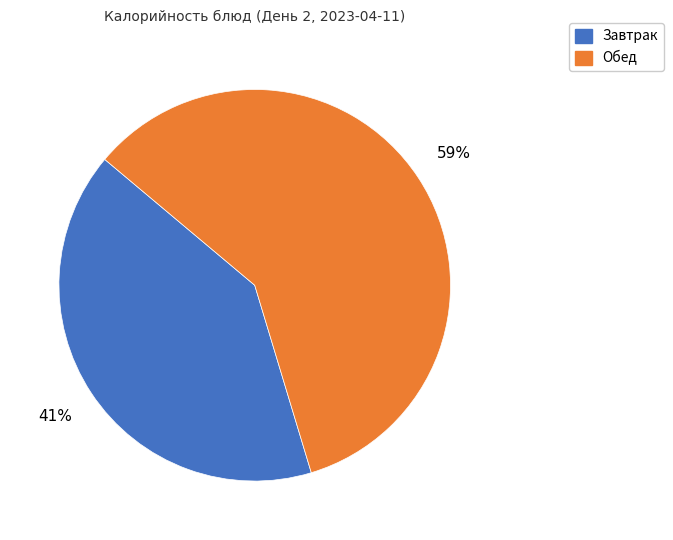

Is it true that Обед is 59% of the pie?

True